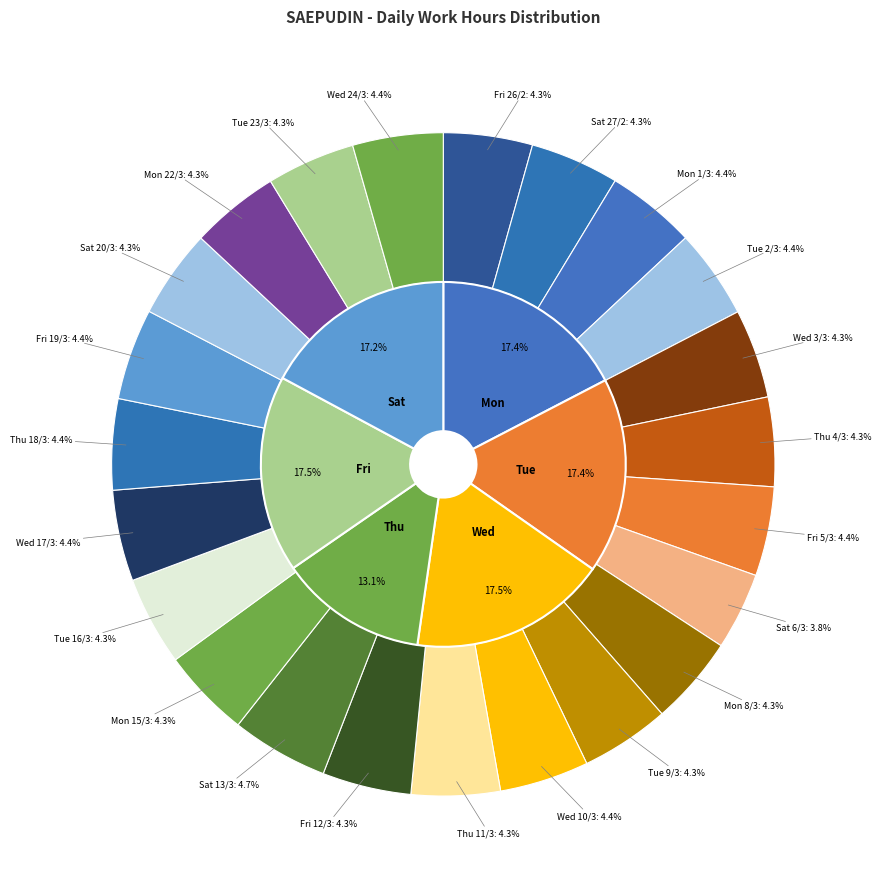

To the nearest percent, what is the combined percentage of Tue 23/3 and Thu 18/3?

9%